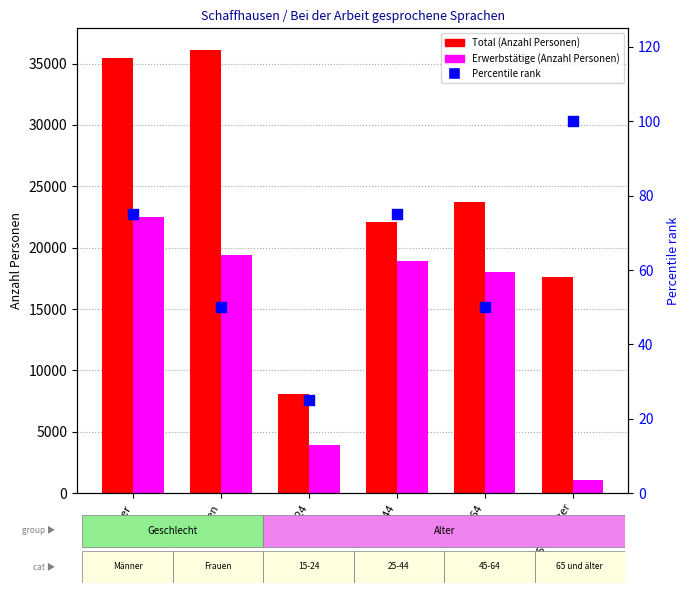

Which series has the widest spread of Y values?

Total (Anzahl Personen)